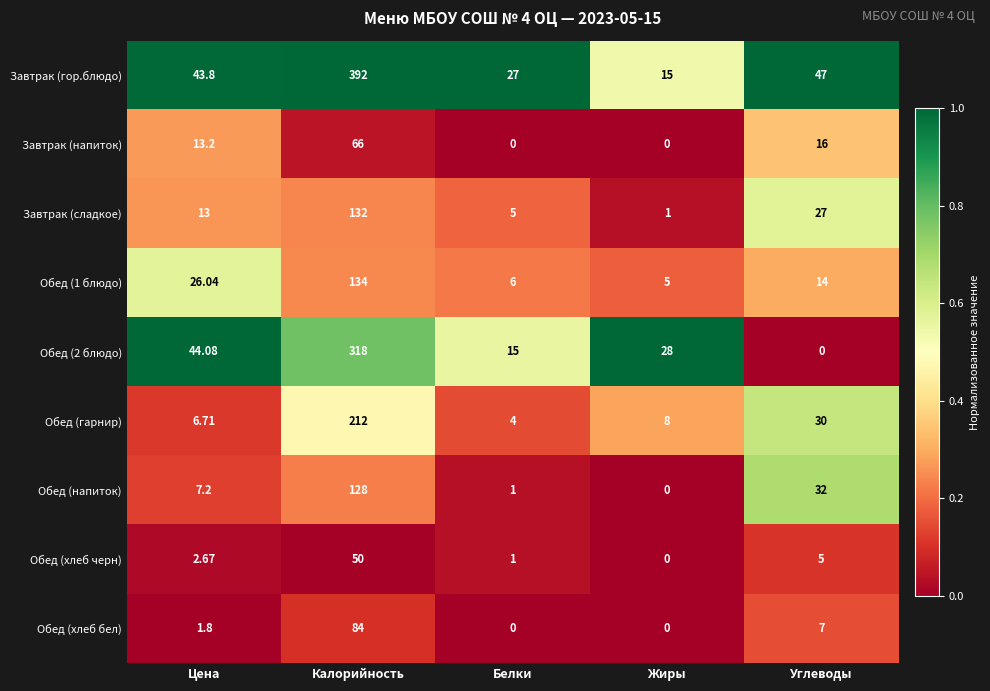

At which label is Завтрак (напиток) closest to 33?

Углеводы